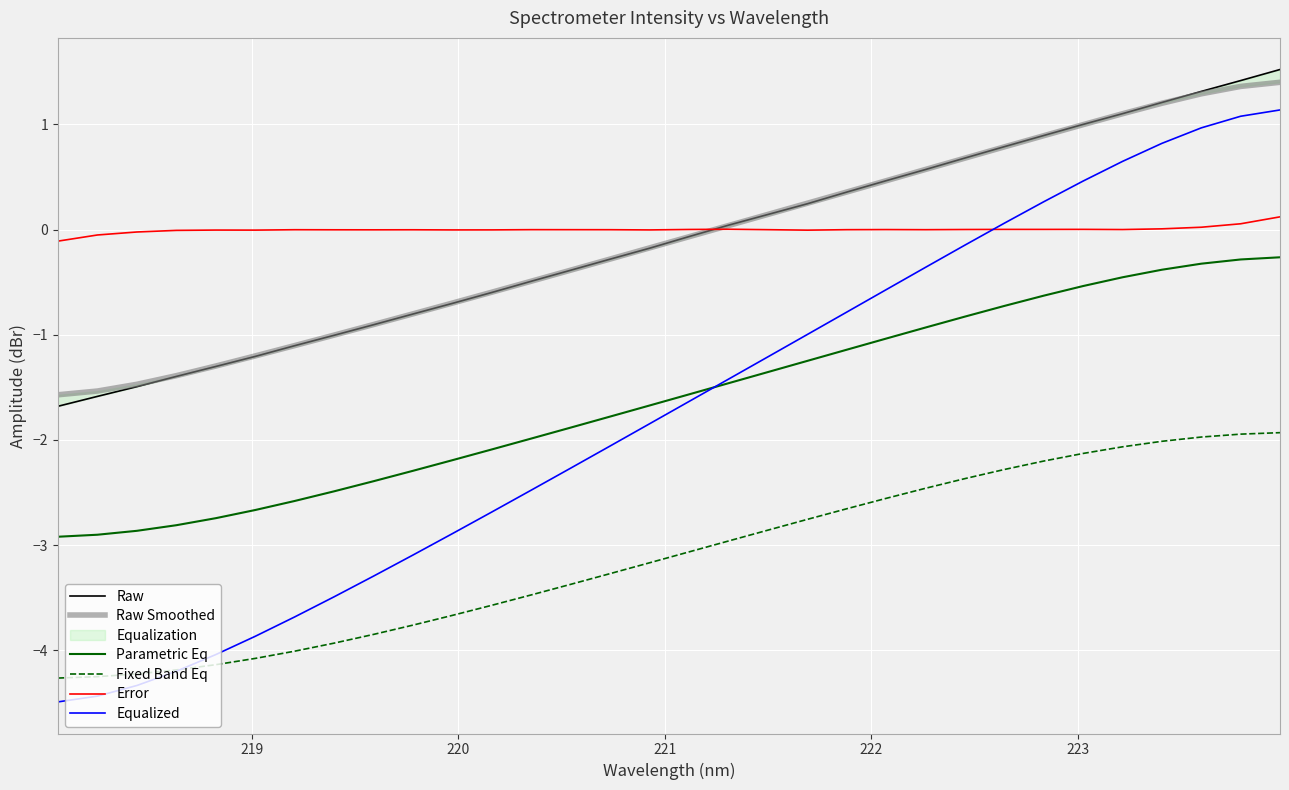

What is the highest value of the Equalized series?

1.1